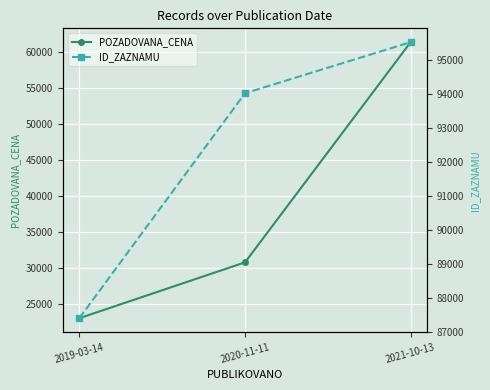

Rank the series by their average value, from lowest to highest.

POZADOVANA_CENA, ID_ZAZNAMU